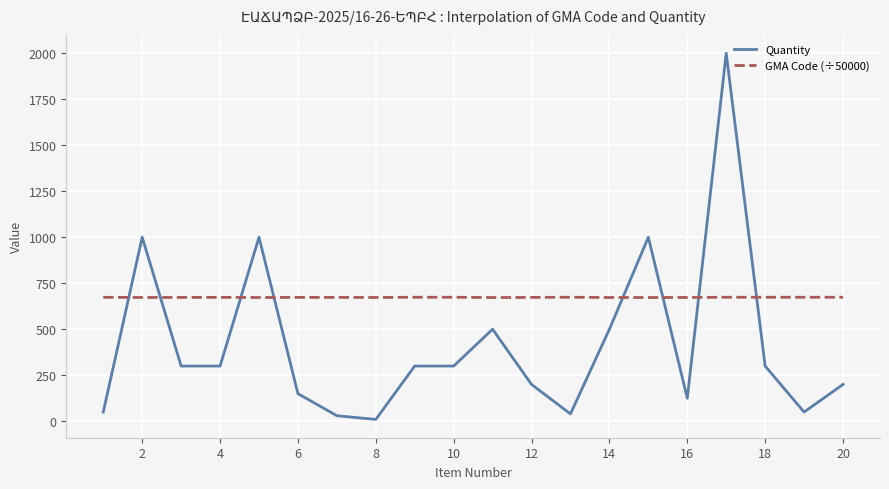

What is the greatest value displayed?

2000.0